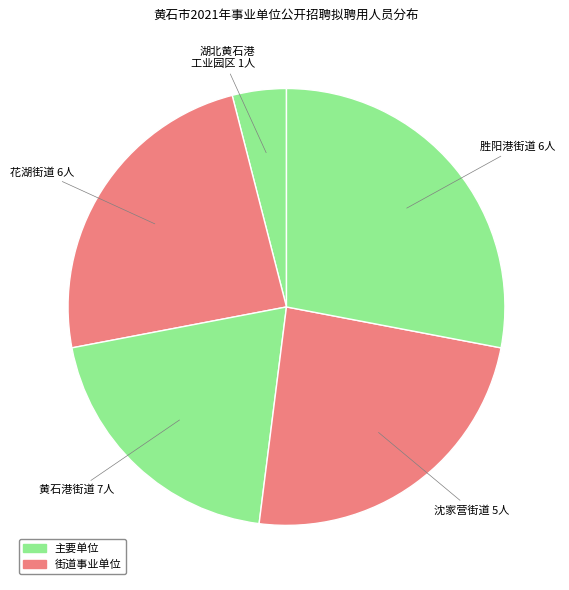

How many slices are in this pie chart?

5